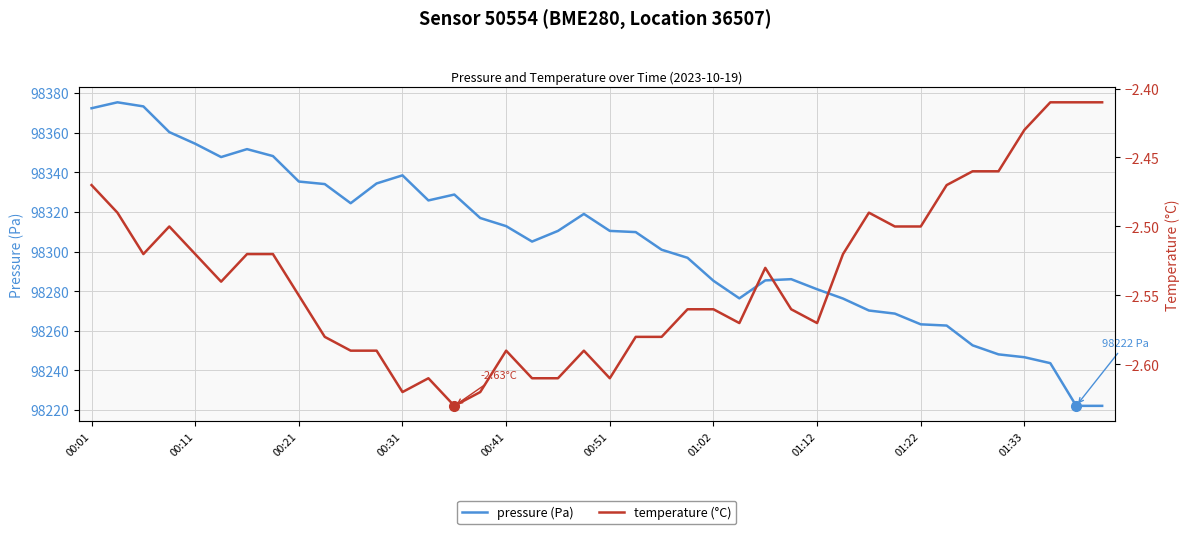

Rank the series at 00:51 from highest to lowest value.

pressure (Pa), temperature (°C)